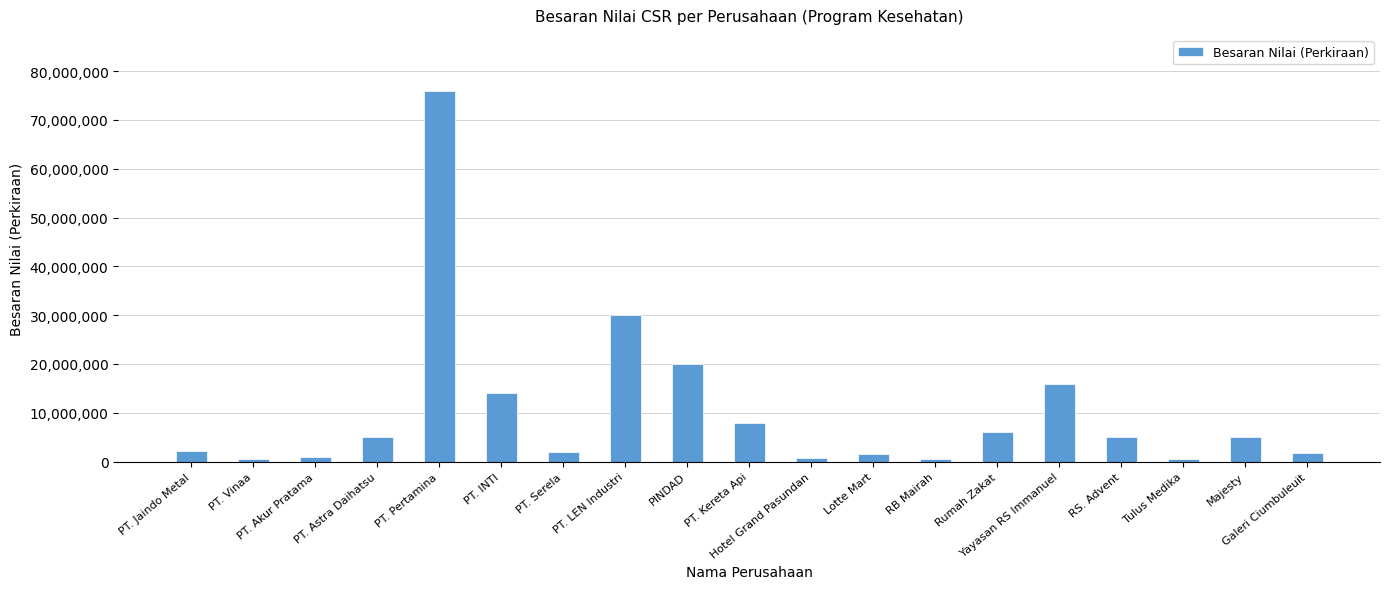

What is the greatest value displayed?

76000000